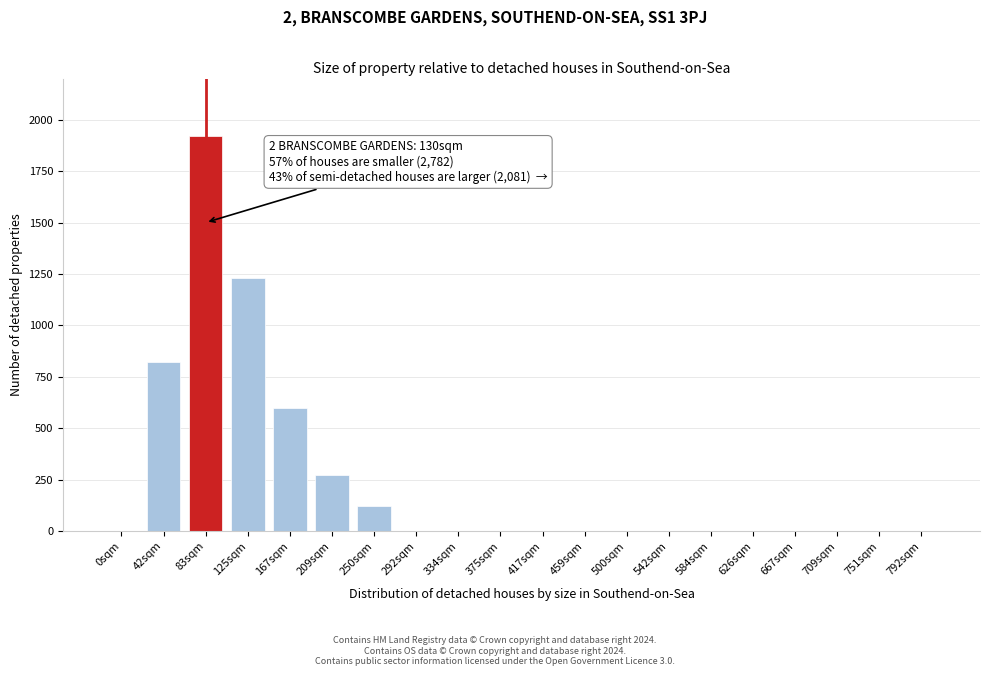

Reading left to right, transcribe all the data shown in this chart.

0sqm=0	42sqm=820	83sqm=1920	125sqm=1230	167sqm=600	209sqm=270	250sqm=120	292sqm=0	334sqm=0	375sqm=0	417sqm=0	459sqm=0	500sqm=0	542sqm=0	584sqm=0	626sqm=0	667sqm=0	709sqm=0	751sqm=0	792sqm=0